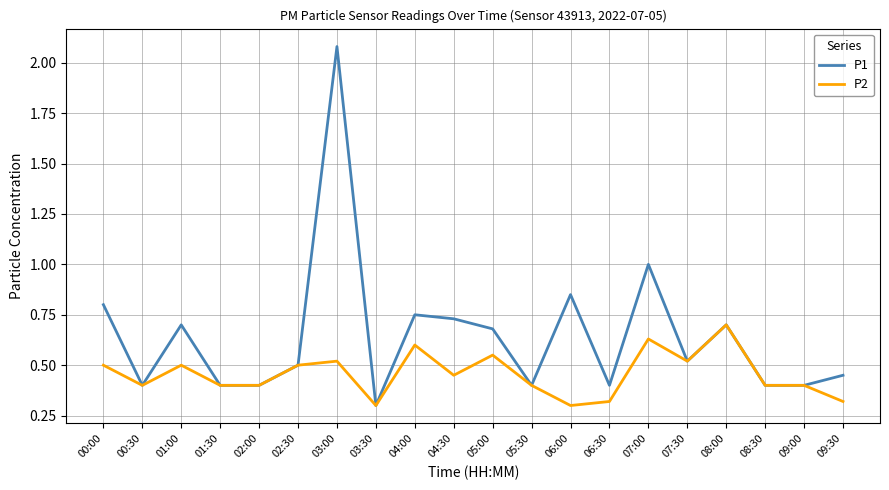

What position from the left is 08:30?

18